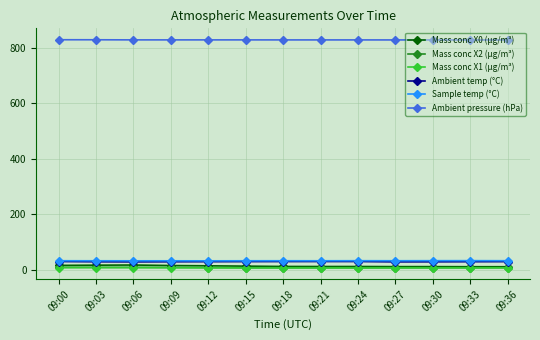

At how many categories does at least one series exceed 630?

13